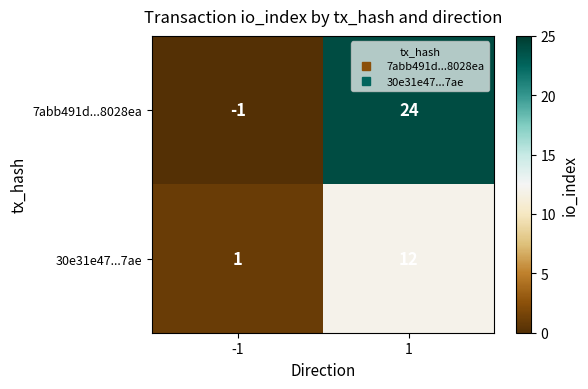

Reading right to left, extract all data points from this chart.

7abb491d...8028ea: 24	-1
30e31e47...7ae: 12	1